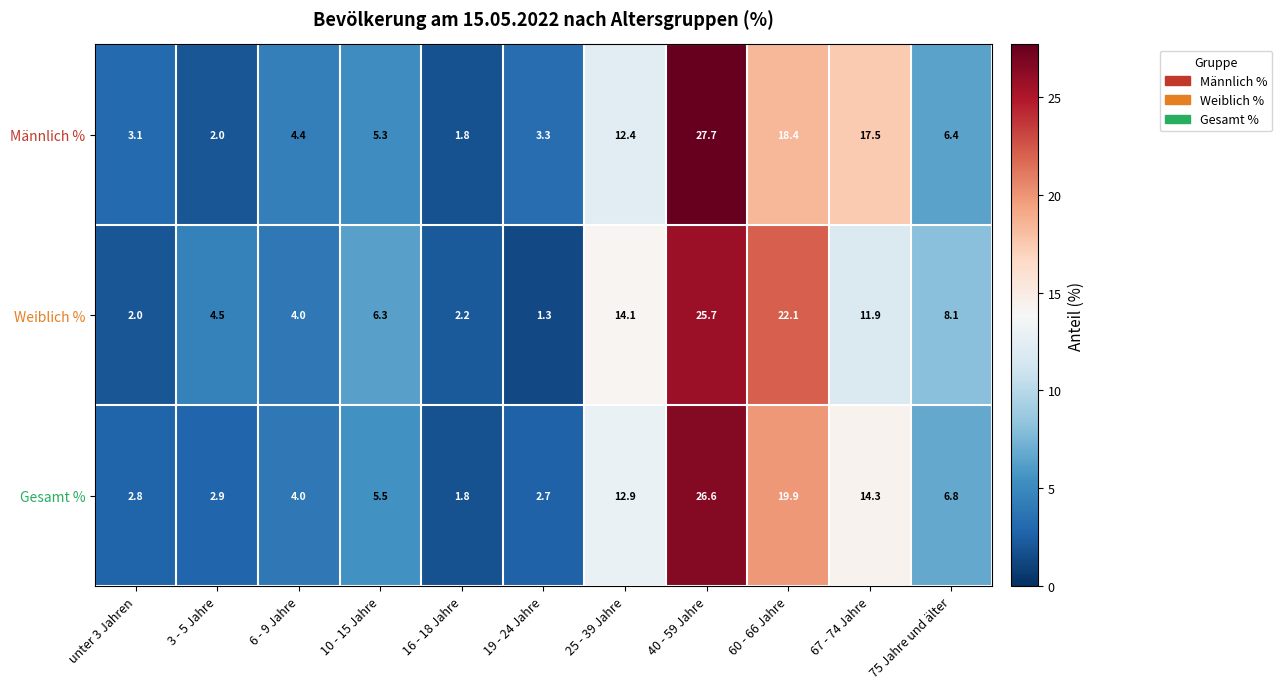

What is the minimum value for Gesamt %?

1.8